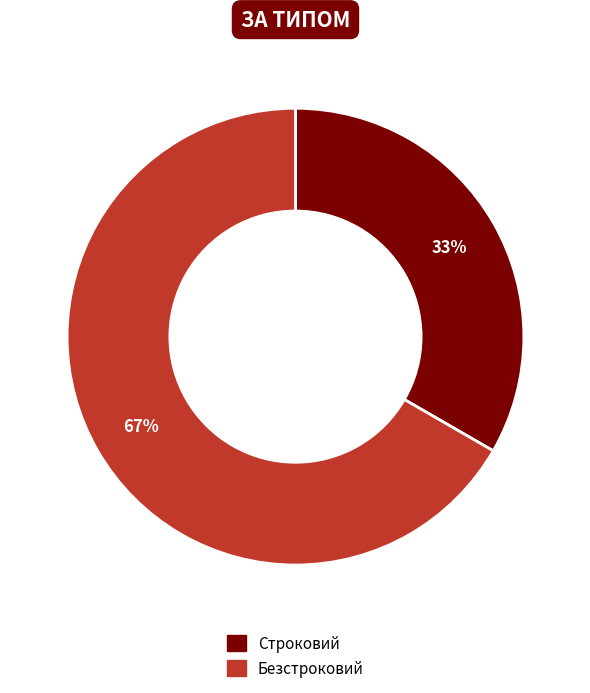

What is the ratio of the value at Безстроковий to the value at Строковий?

2.0